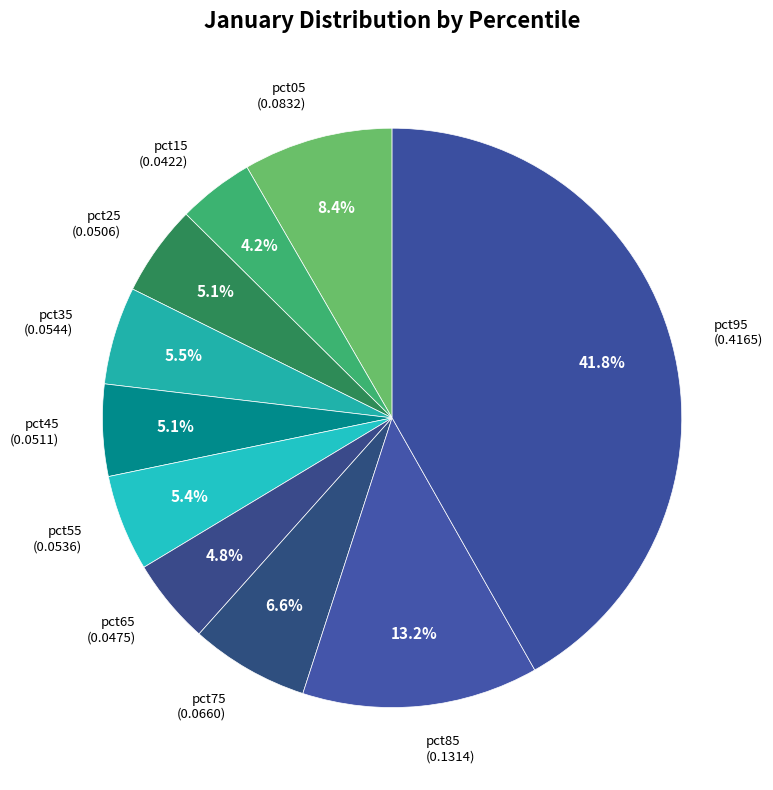

To the nearest percent, what is the difference between the pct75 and pct65 slice percentages?

2%